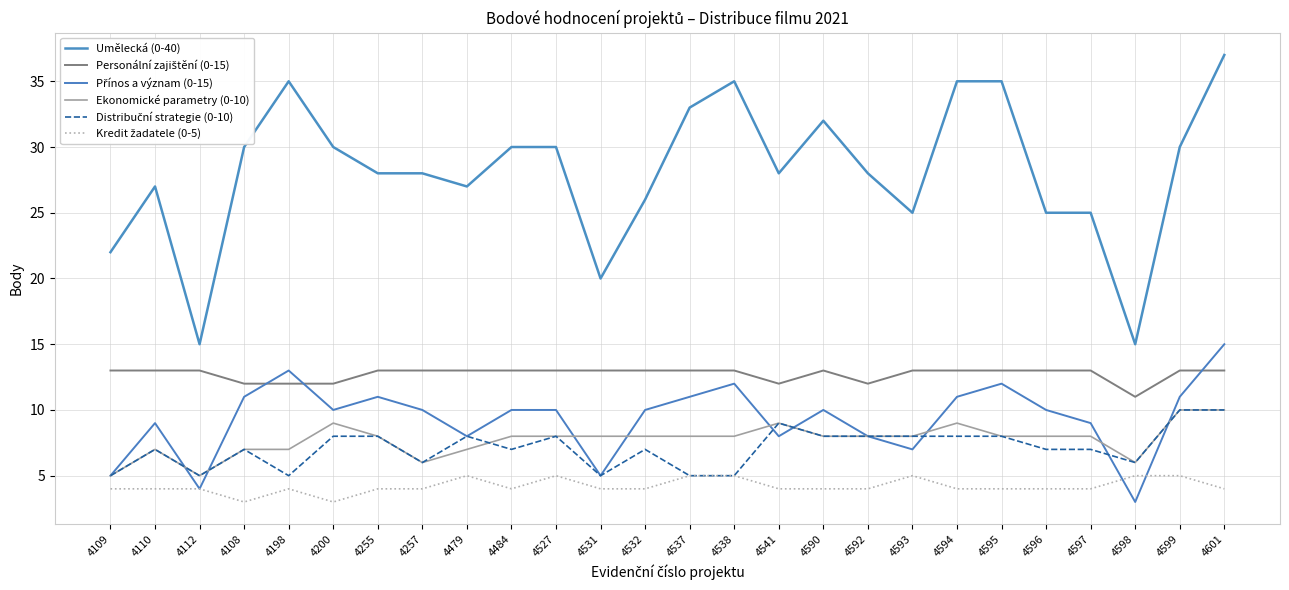

Between 4108 and 4537, which series saw the biggest shift?

Umělecká (0-40)